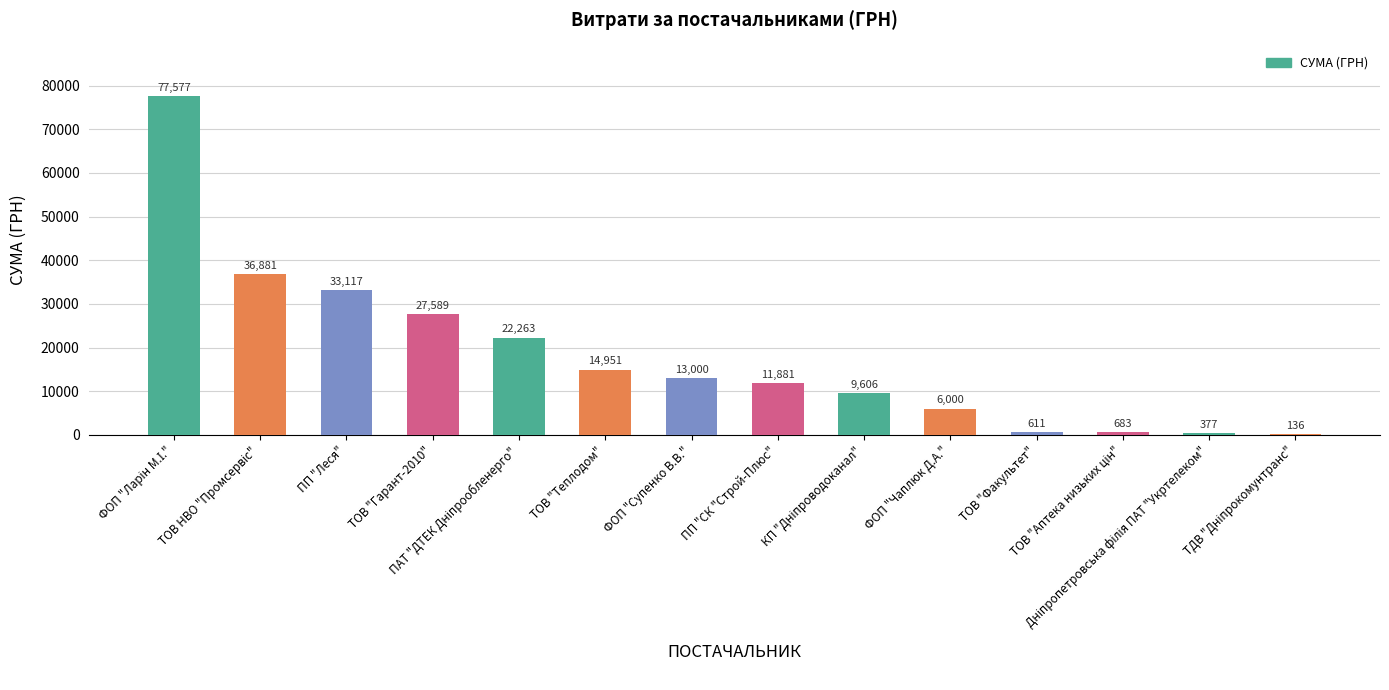

What is the maximum value shown in the chart?

77576.5